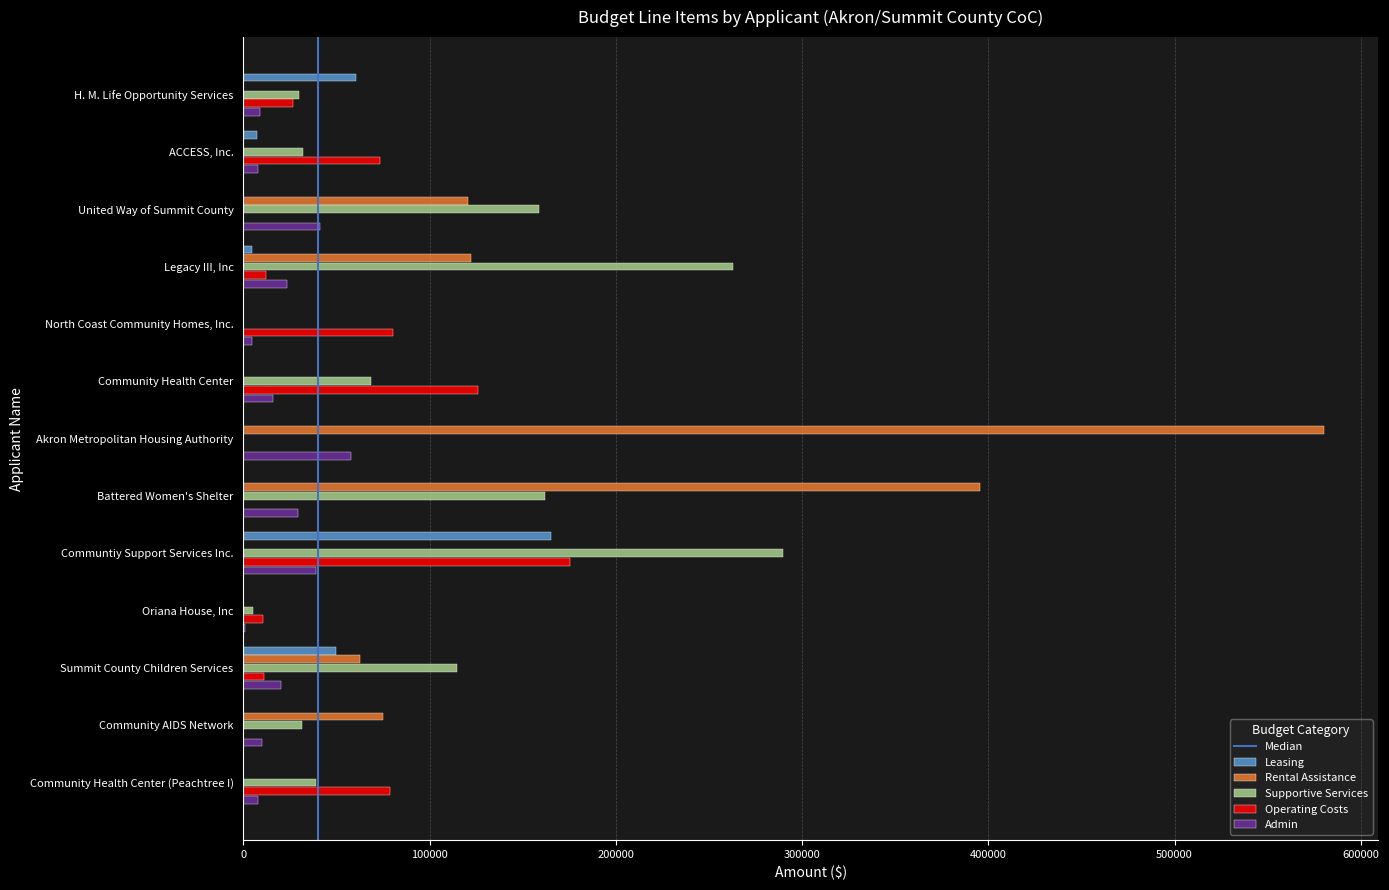

Which series changed the most between H. M. Life Opportunity Services and Legacy III, Inc?

Supportive Services